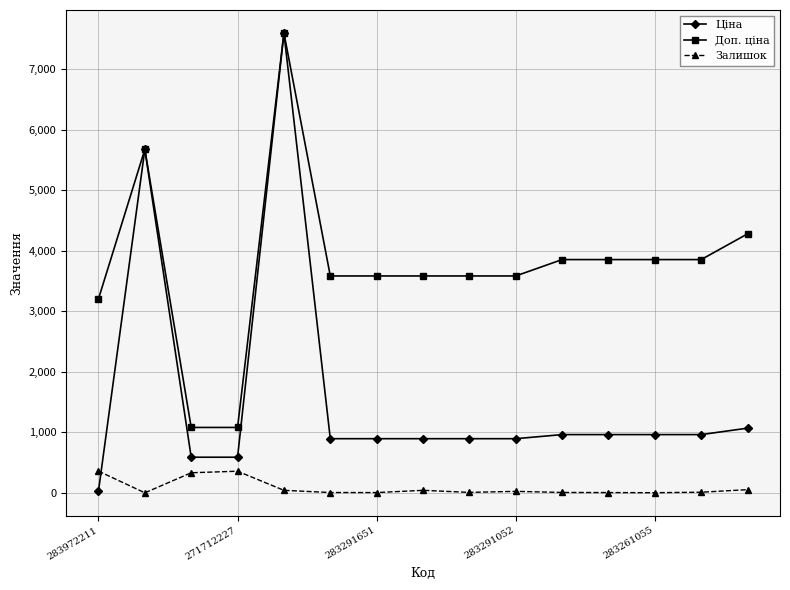

Which series has the widest spread of values?

Ціна